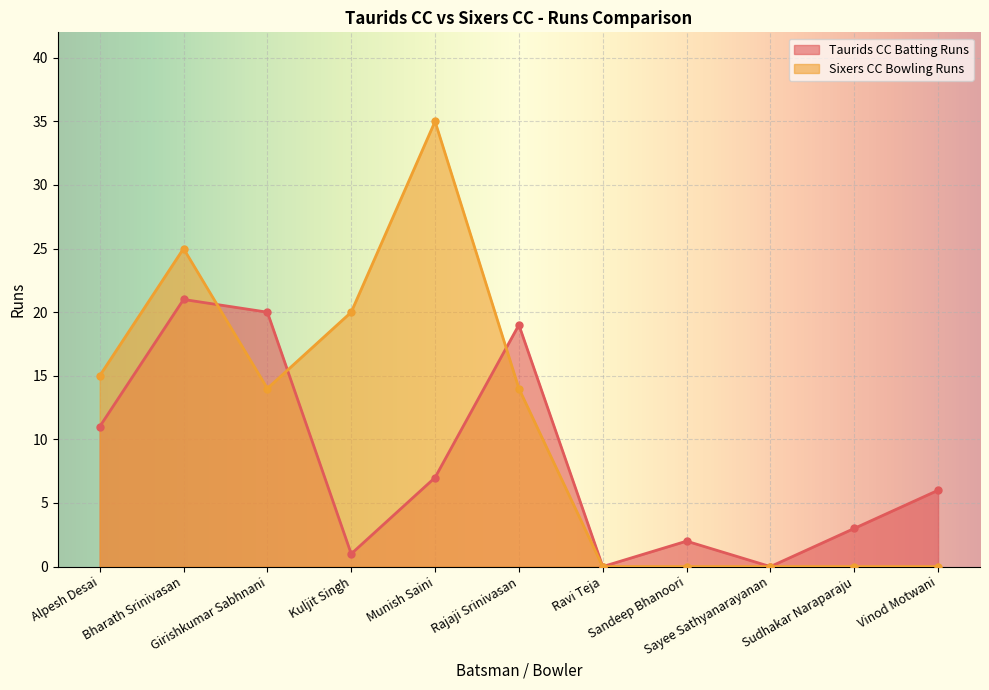

Reading left to right, list all the values displayed in this chart.

Taurids CC Batting Runs: Alpesh Desai=11	Bharath Srinivasan=21	Girishkumar Sabhnani=20	Kuljit Singh=1	Munish Saini=7	Rajaji Srinivasan=19	Ravi Teja=0	Sandeep Bhanoori=2	Sayee Sathyanarayanan=0	Sudhakar Naraparaju=3	Vinod Motwani=6
Sixers CC Bowling Runs: Alpesh Desai=15	Bharath Srinivasan=25	Girishkumar Sabhnani=14	Kuljit Singh=20	Munish Saini=35	Rajaji Srinivasan=14	Ravi Teja=0	Sandeep Bhanoori=0	Sayee Sathyanarayanan=0	Sudhakar Naraparaju=0	Vinod Motwani=0